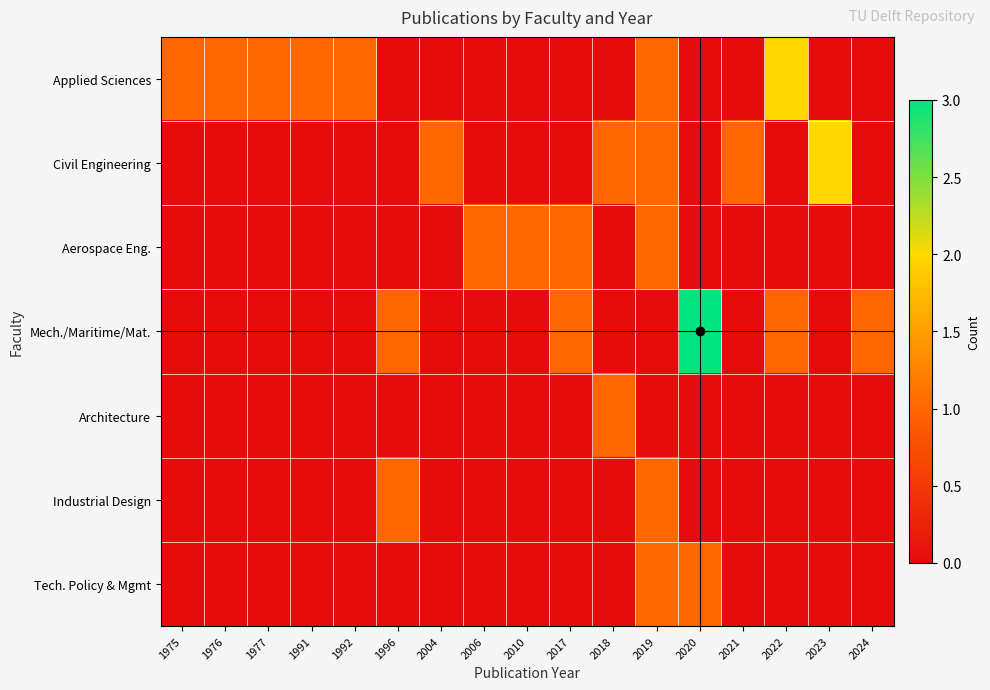

At 2006, list the series in order from largest to smallest.

Aerospace Eng., Applied Sciences, Civil Engineering, Mech./Maritime/Mat., Architecture, Industrial Design, Tech. Policy & Mgmt